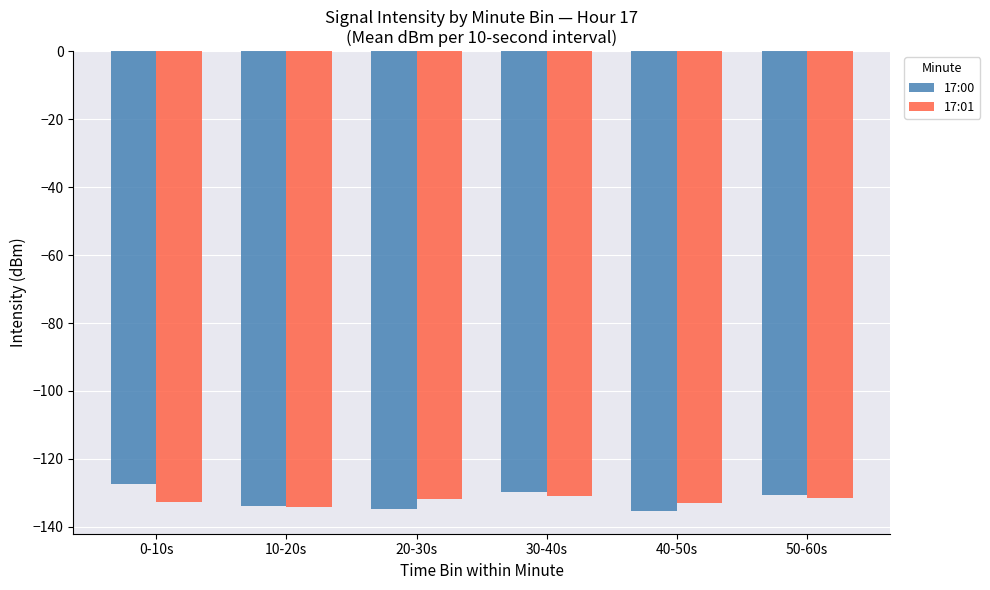

Is the value of 17:00 at 40-50s greater than the value of 17:01 at 20-30s?

No